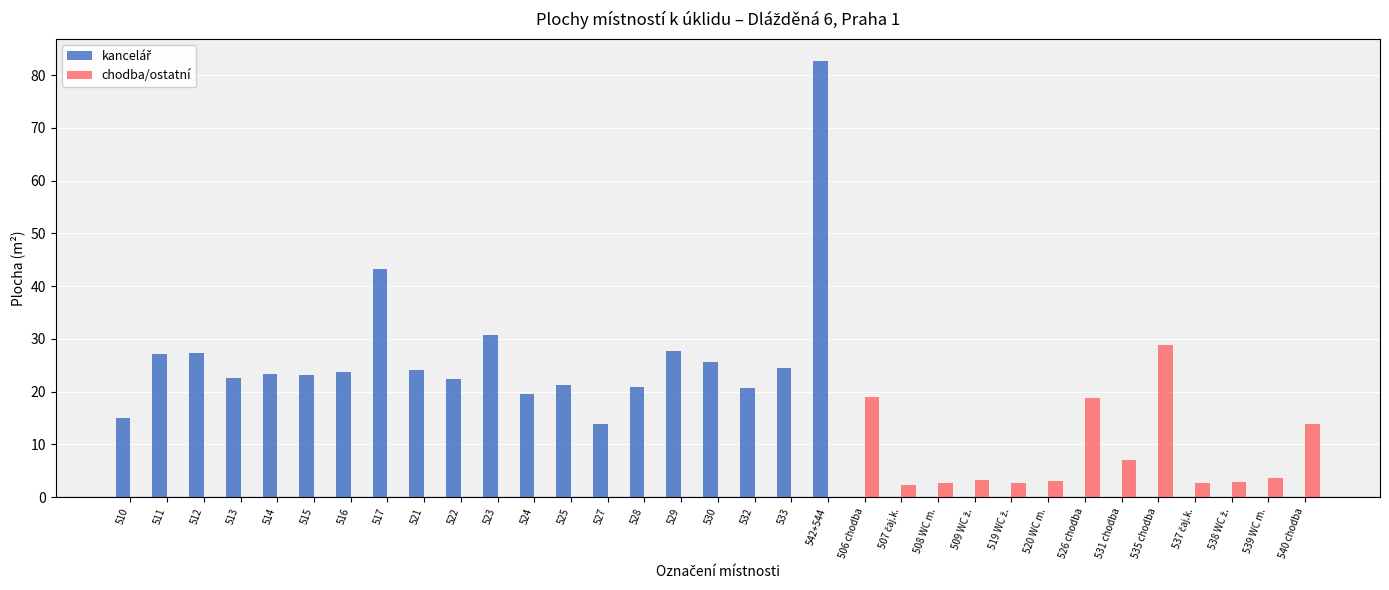

What is the highest value of the chodba/ostatní series?

28.8